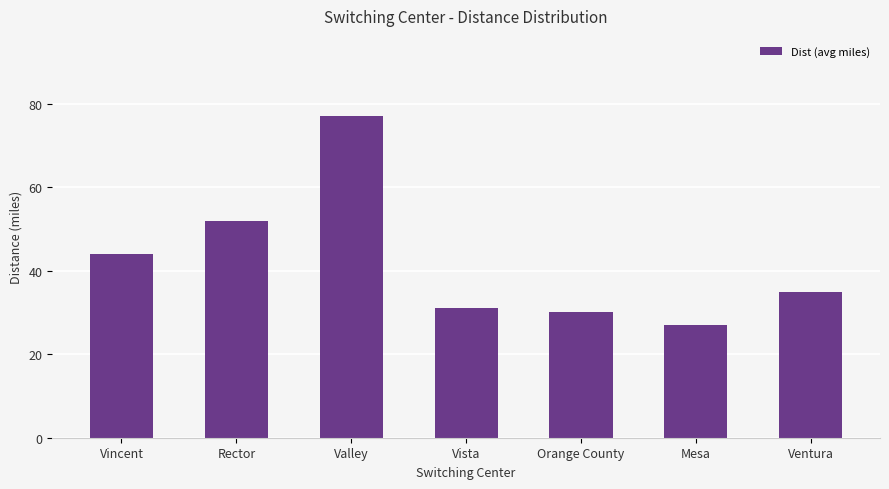

What is the value of the 6th bar from the left?

27